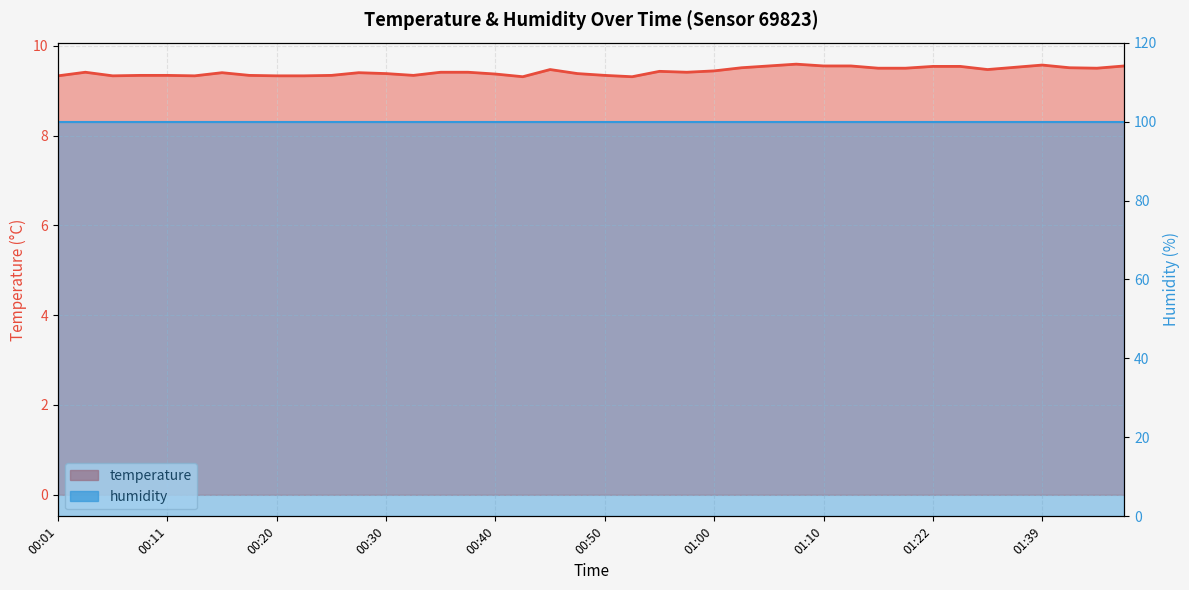

Is it true that the value at 00:23 is 4.1?

False